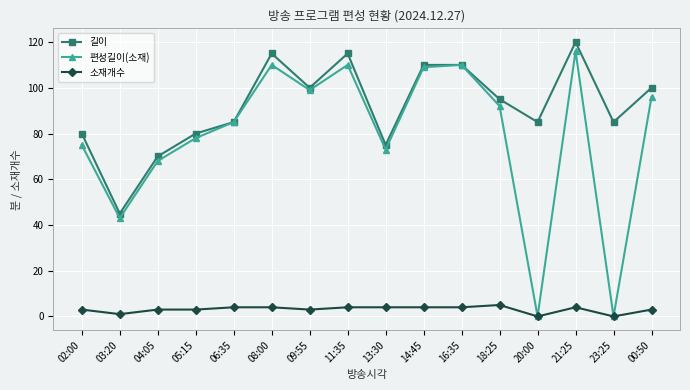

True or false: 길이 and 소재개수 intersect in this chart.

False